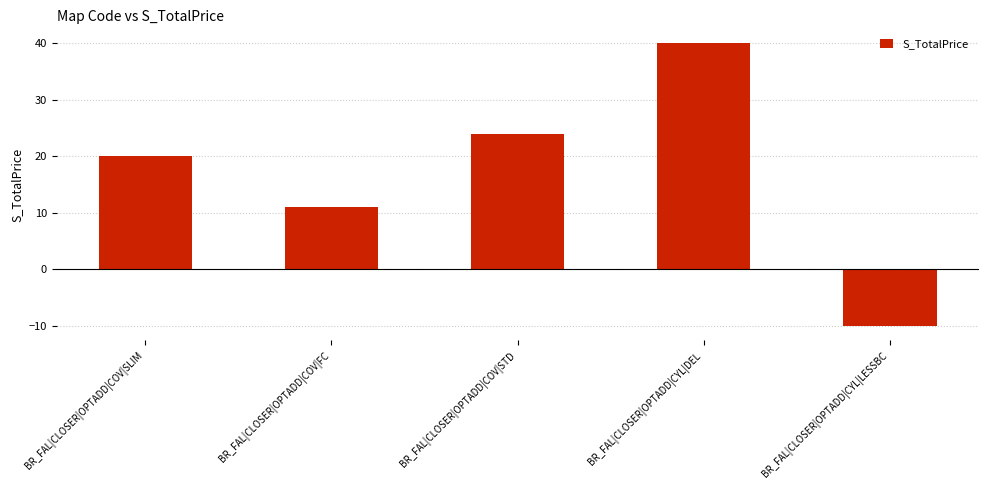

What is the sum of the values at BR_FAL|CLOSER|OPTADD|COV|FC and BR_FAL|CLOSER|OPTADD|COV|STD?

35